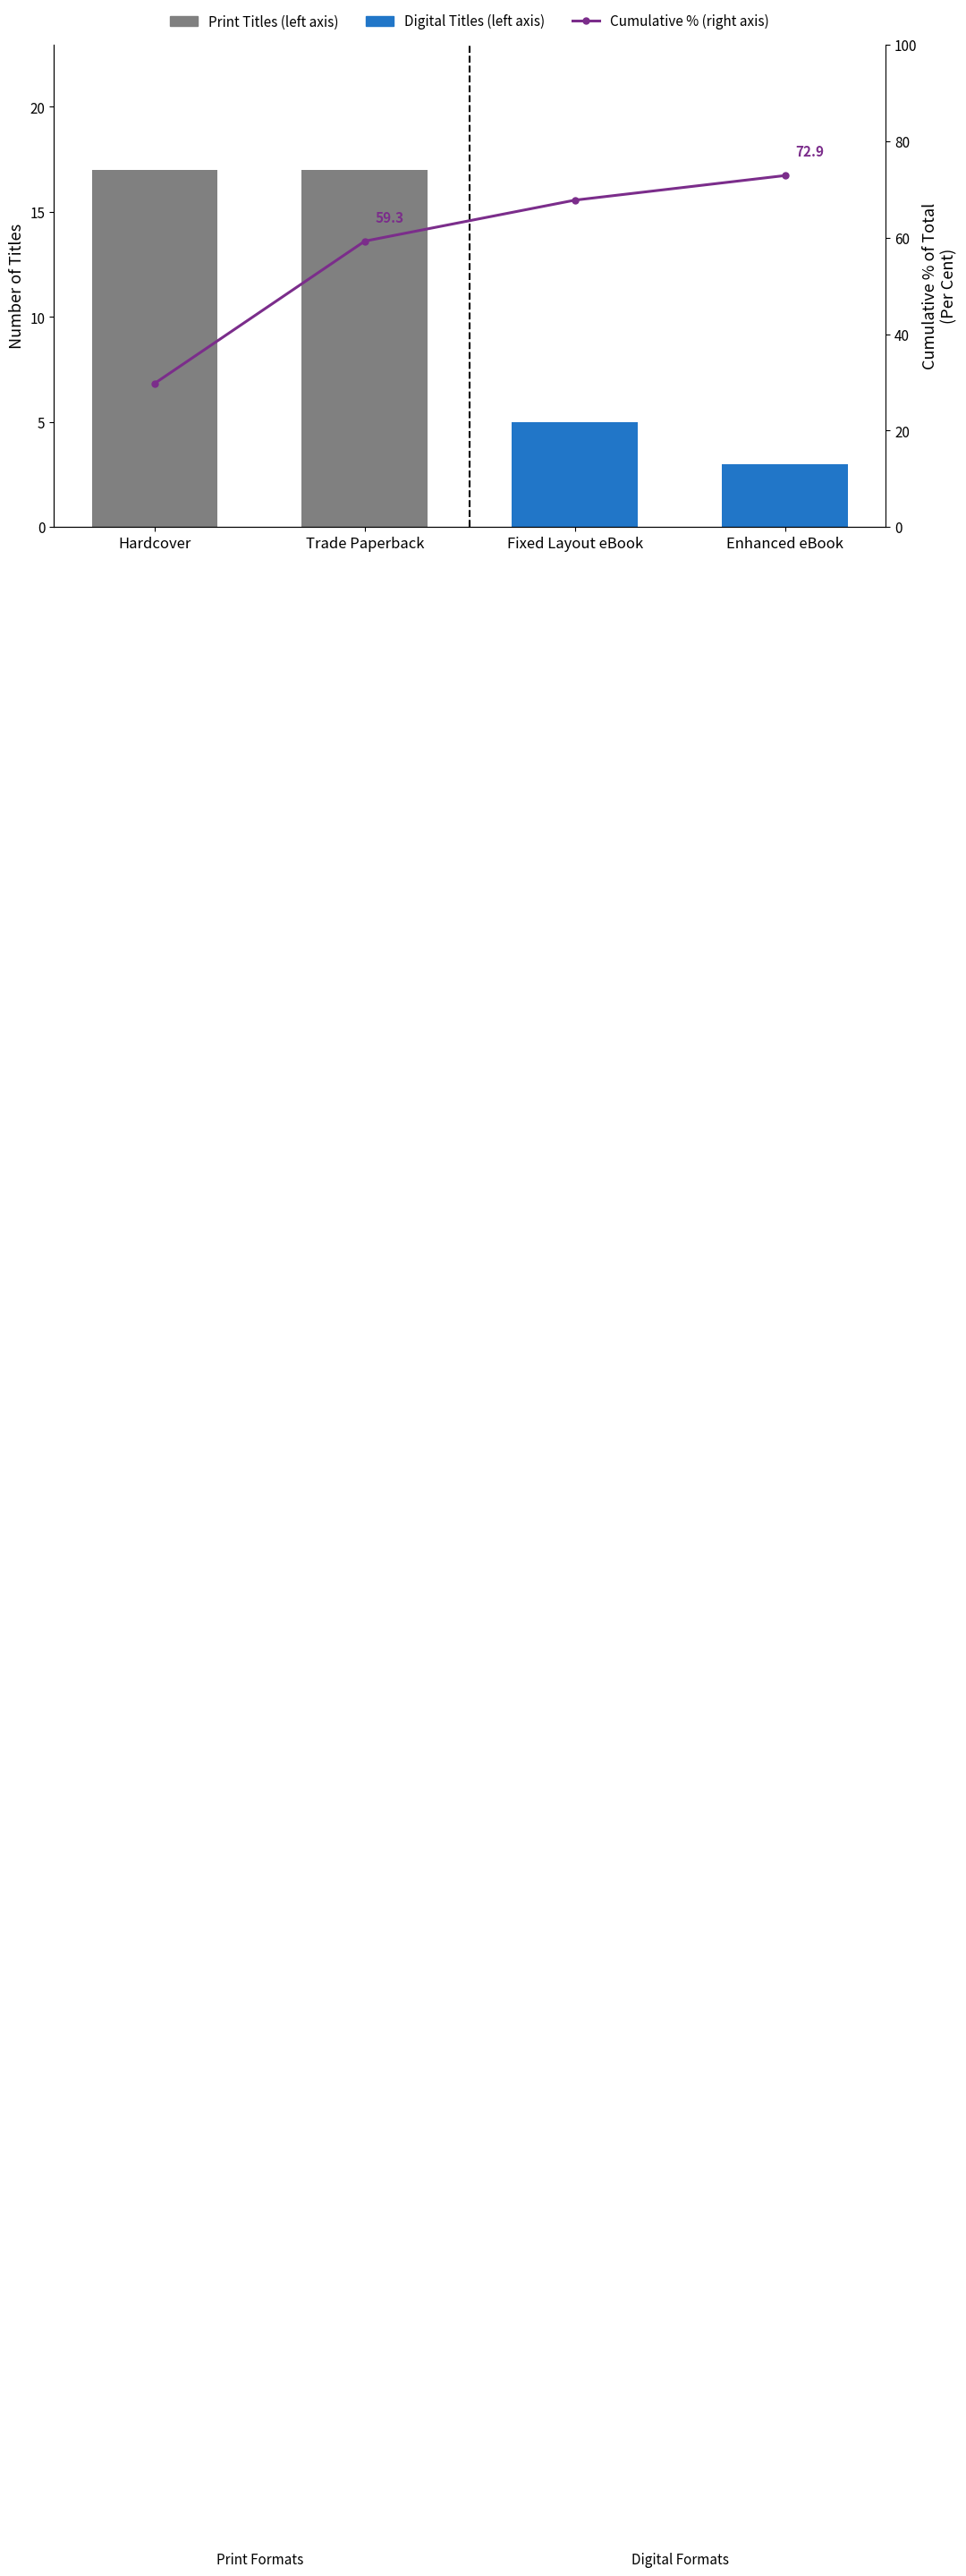

What is the value of the Count of Titles bar at the 3rd from the left?

5.0